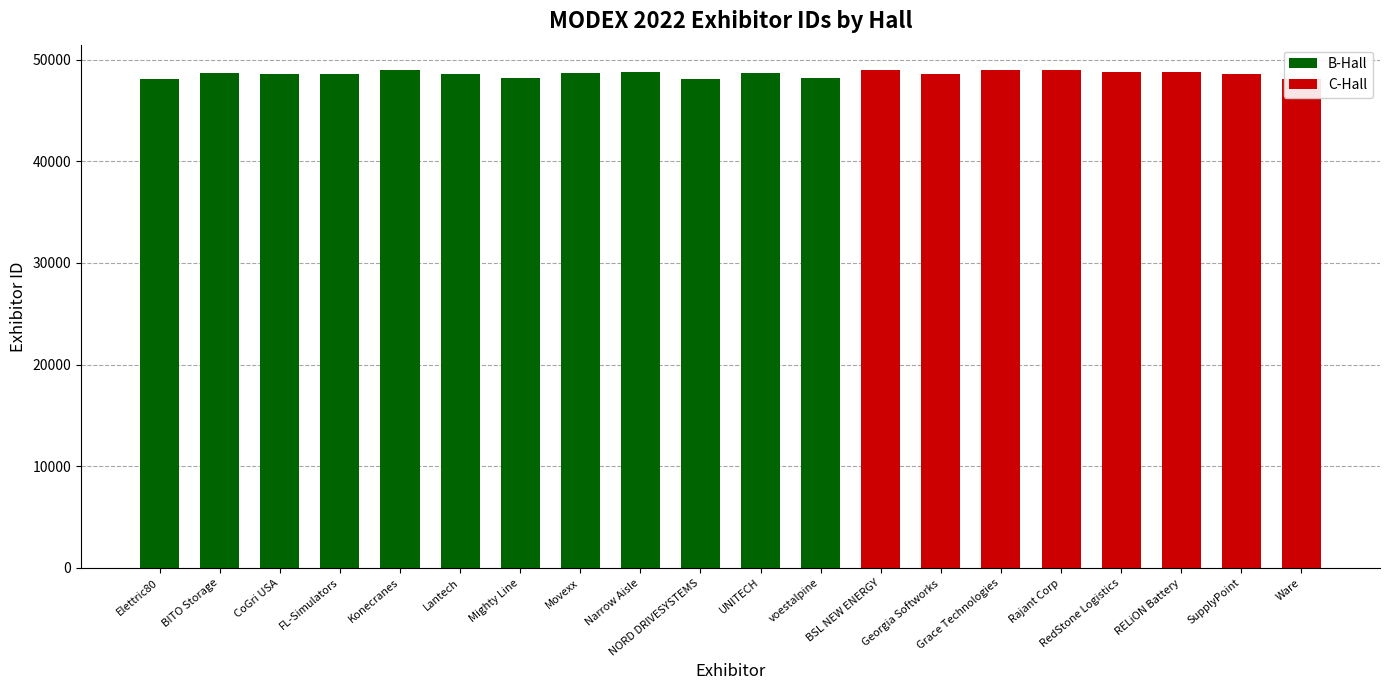

True or false: C-Hall has a value of 11658 at SupplyPoint.

False